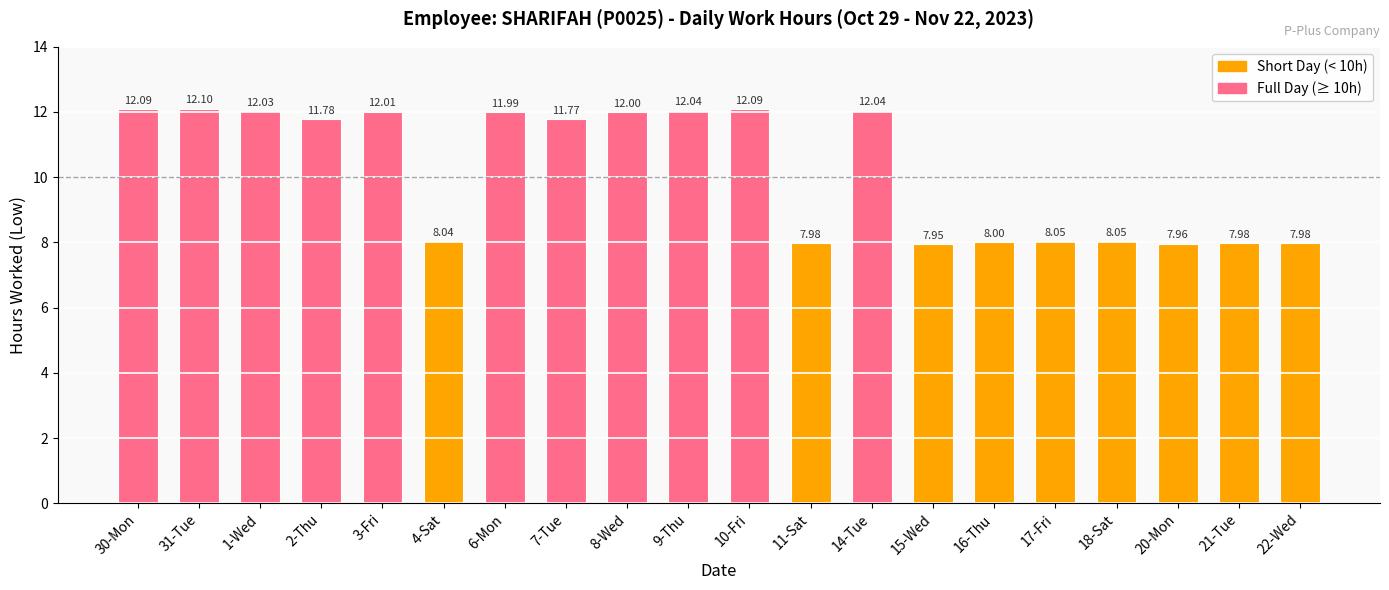

Which has a higher value, 16-Thu or 30-Mon?

30-Mon